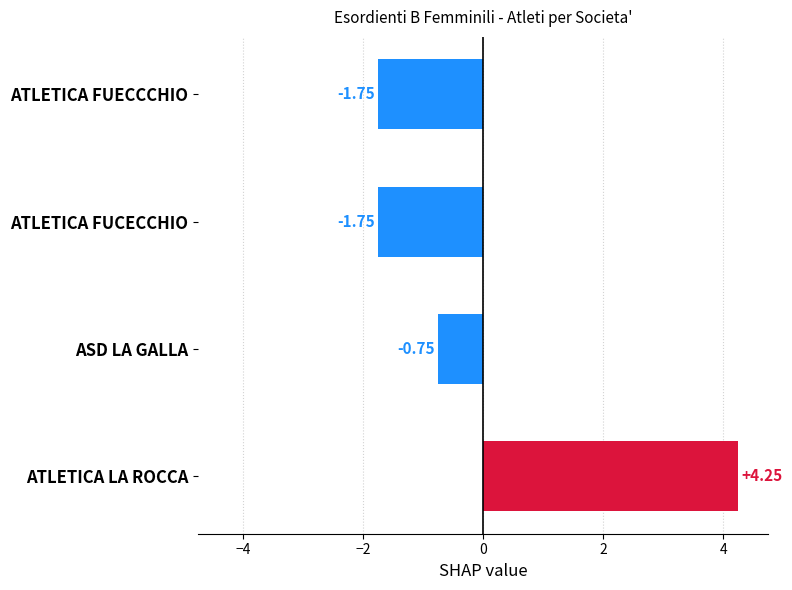

How many data points are less than 0?

3